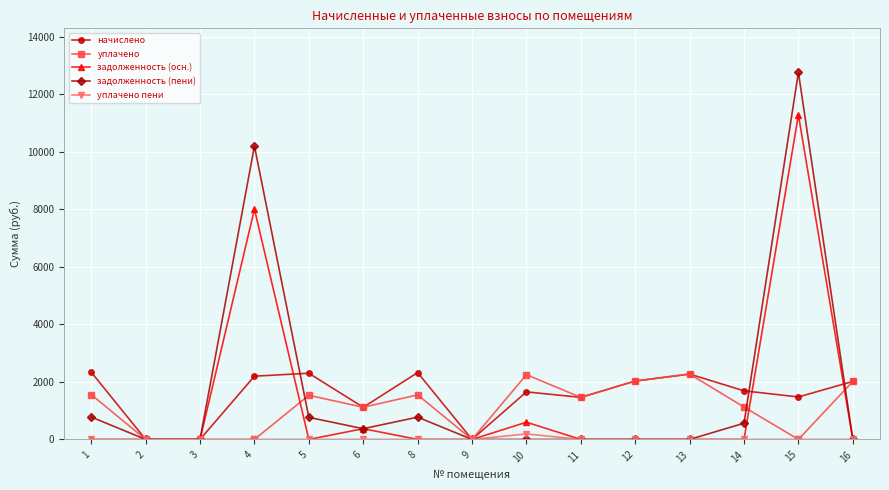

Does the chart have visible grid lines?

Yes